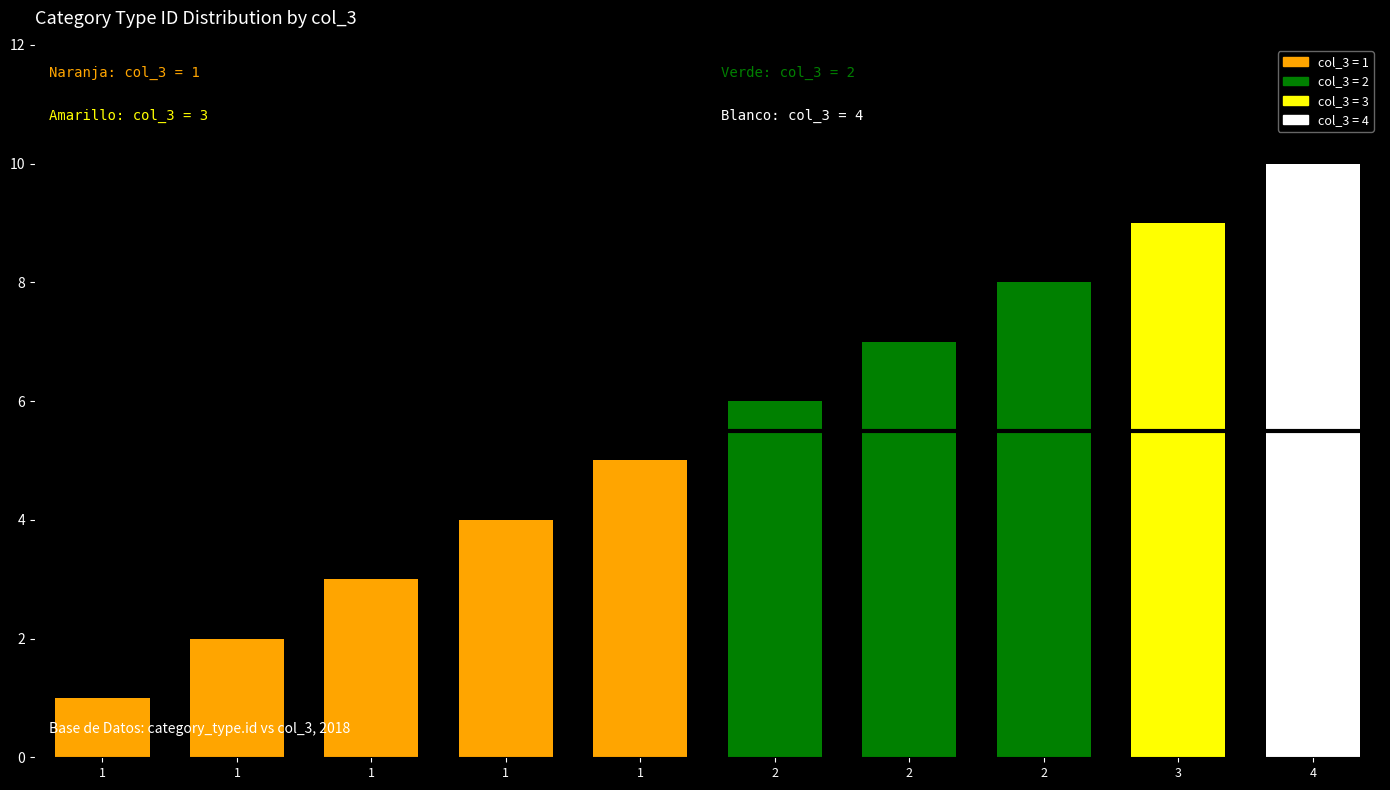

Reading right to left, extract all data points from this chart.

10	9	8	7	6	5	4	3	2	1